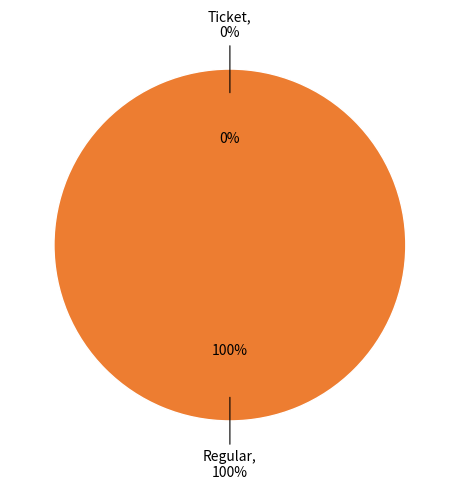

To the nearest percent, what is the difference between the Regular and Ticket slice percentages?

100%